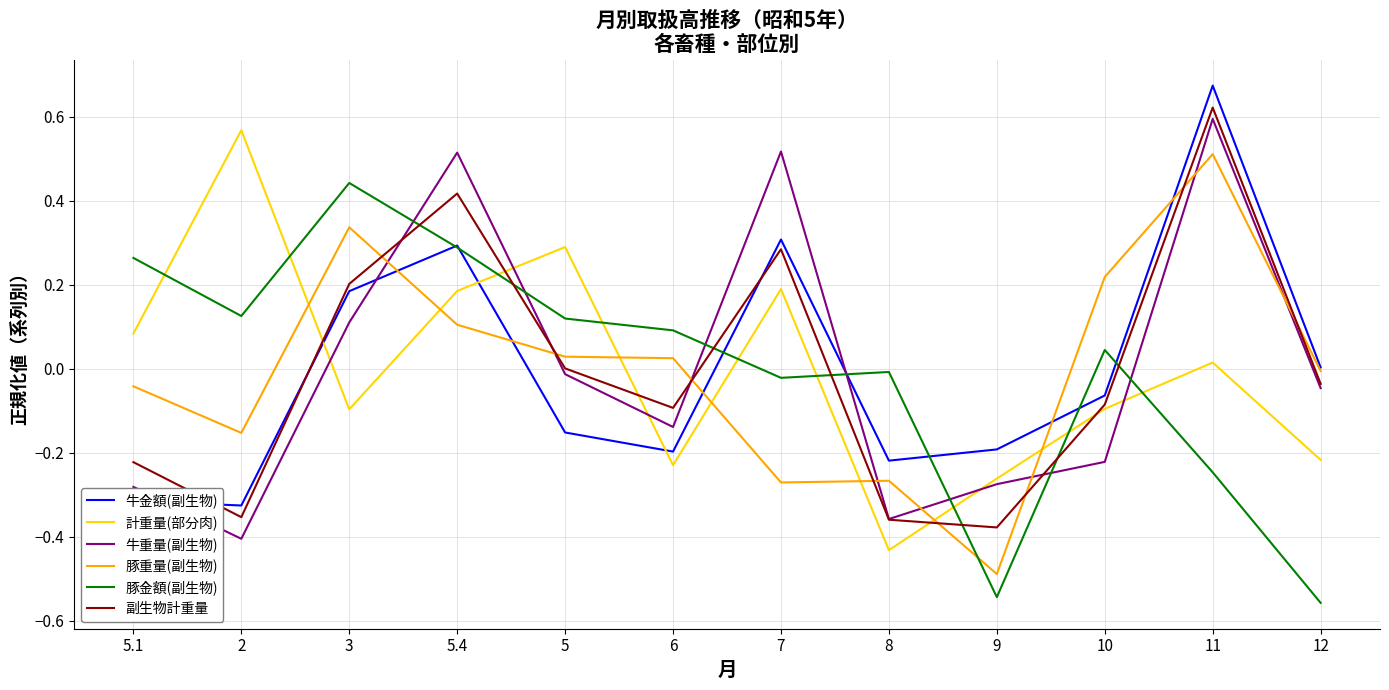

At which label does 牛金額(副生物) reach its peak?

11